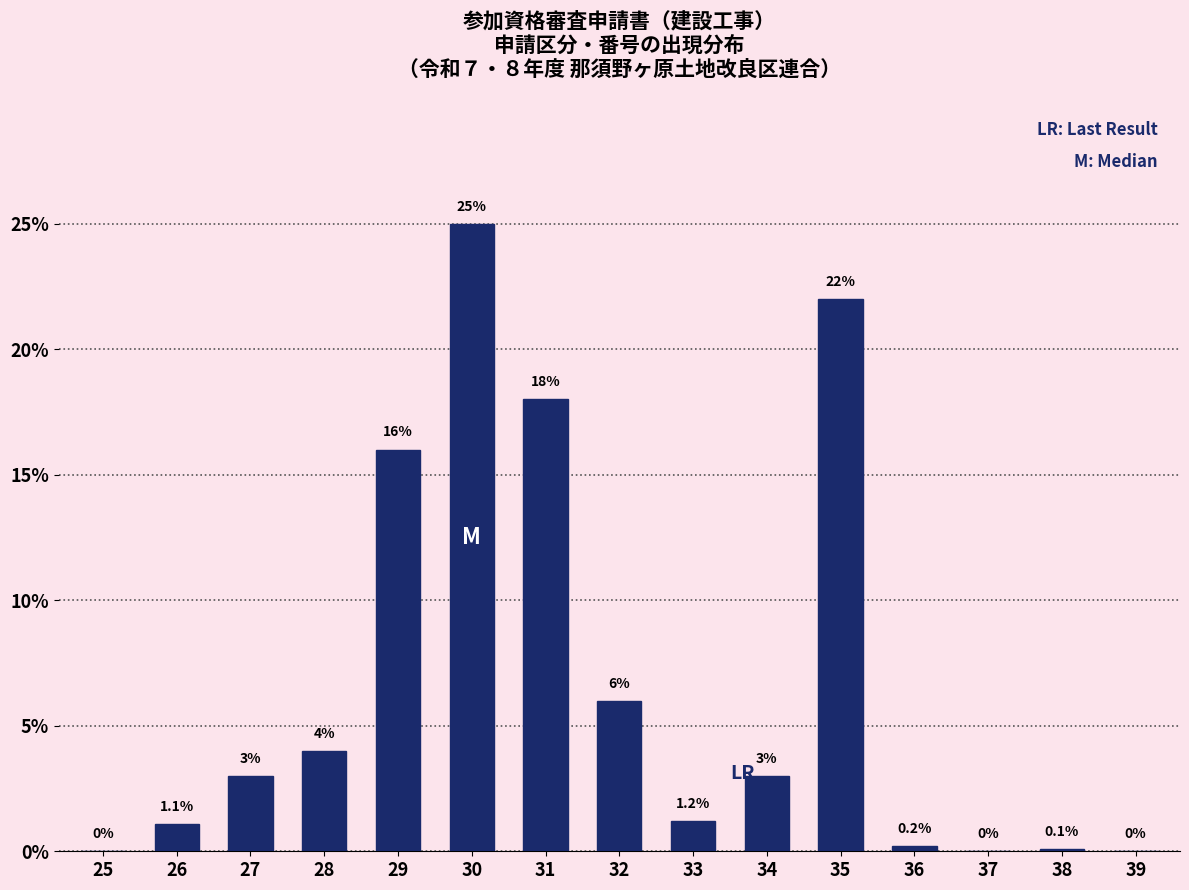

Reading left to right, what are all the values shown in this chart?

25=0.0	26=1.1	27=3.0	28=4.0	29=16.0	30=25.0	31=18.0	32=6.0	33=1.2	34=3.0	35=22.0	36=0.2	37=0.0	38=0.1	39=0.0